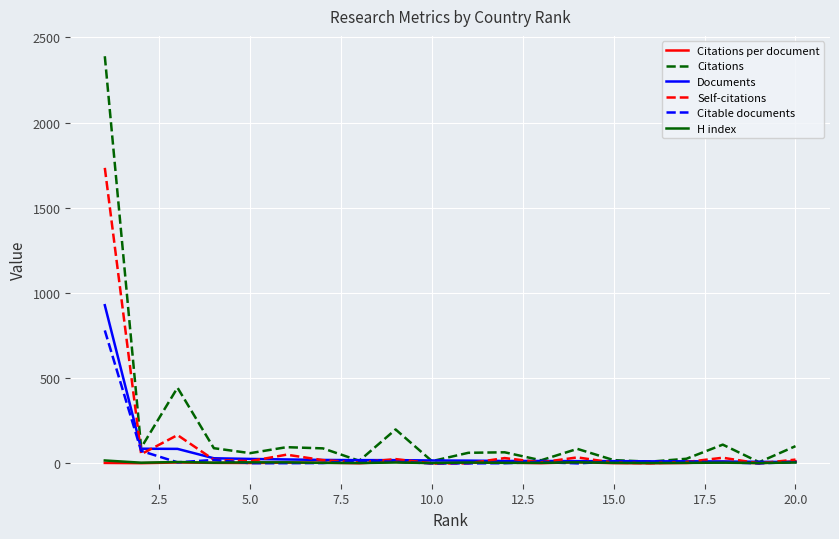

What is the greatest value displayed?

2389.0